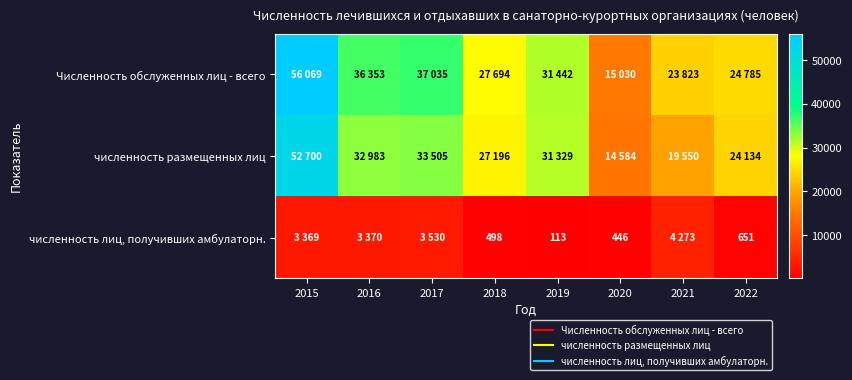

Count the number of data series in this chart.

3